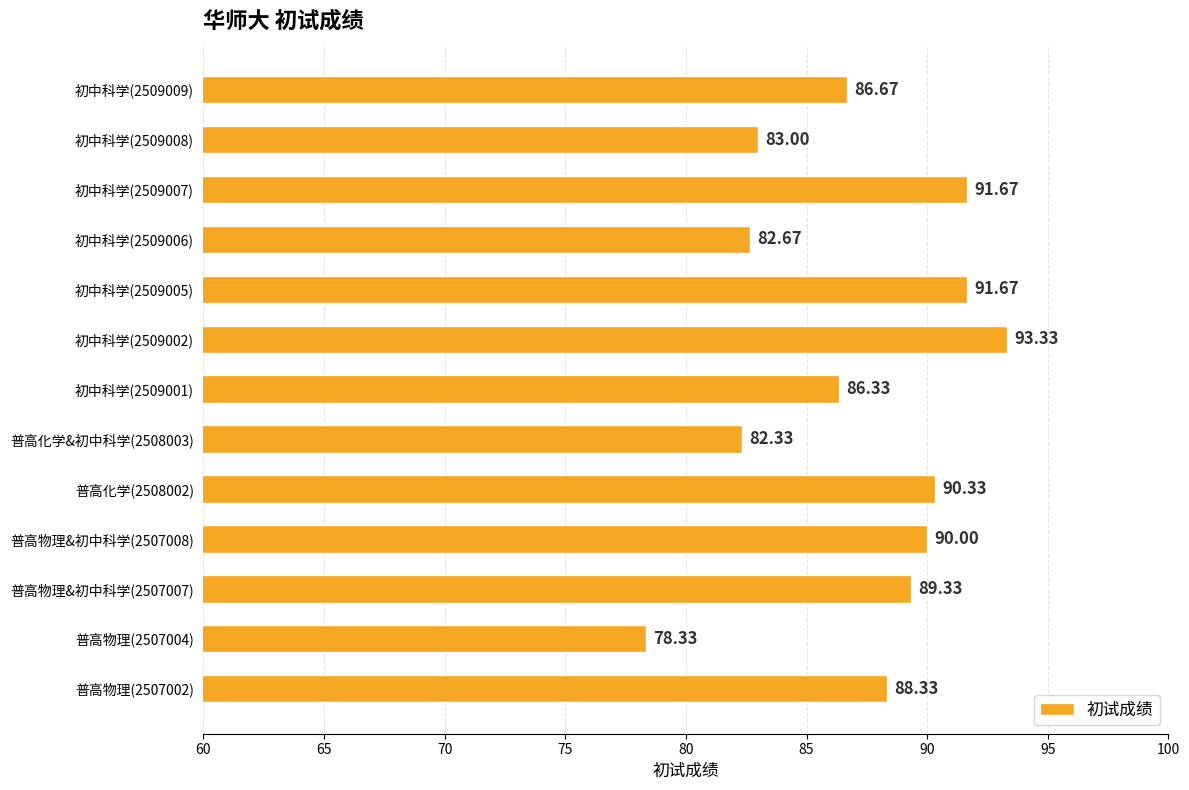

What is the ratio of the value at 初中科学(2509001) to the value at 普高化学(2508002)?

1.0